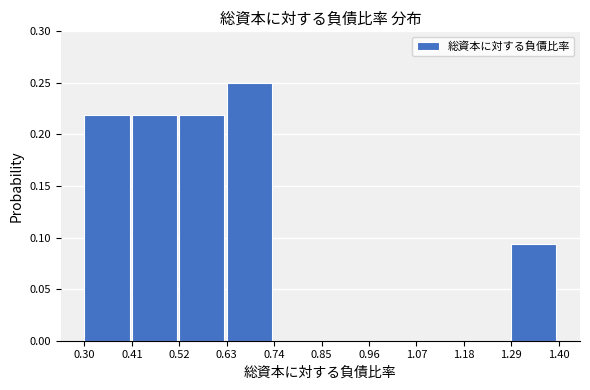

Reading left to right, transcribe this chart: for each bar, give the range it covers on the x-axis and its height. The values are not printed on the chart, so give them approximately, as read against the axis.

0.30 to 0.41: 0.220
0.41 to 0.52: 0.220
0.52 to 0.63: 0.220
0.63 to 0.74: 0.250
0.74 to 0.85: 0
0.85 to 0.96: 0
0.96 to 1.07: 0
1.07 to 1.18: 0
1.18 to 1.29: 0
1.29 to 1.40: 0.095